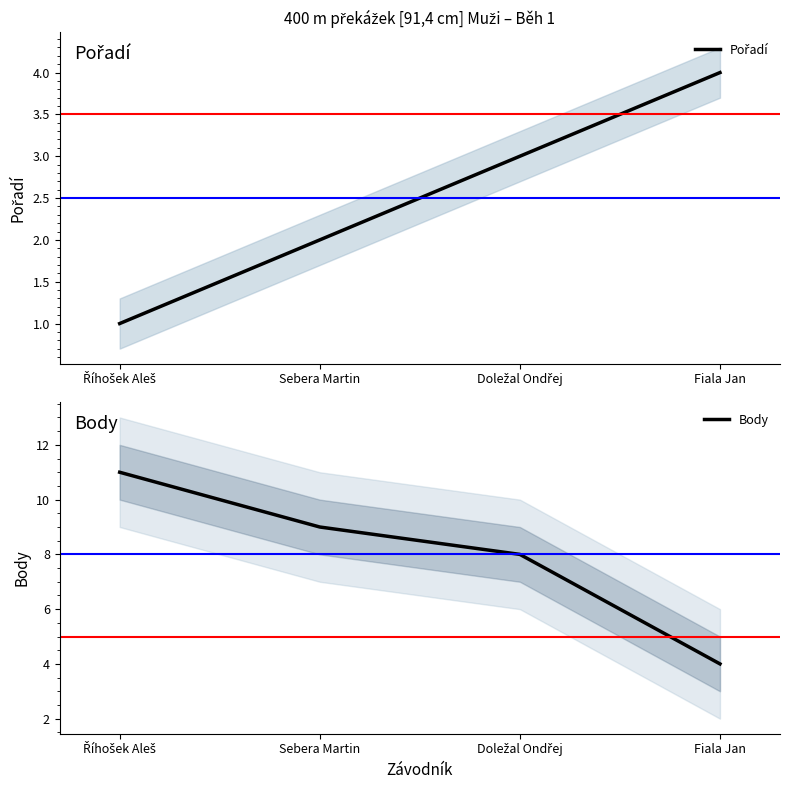

True or false: Body and Pořadí intersect in this chart.

False